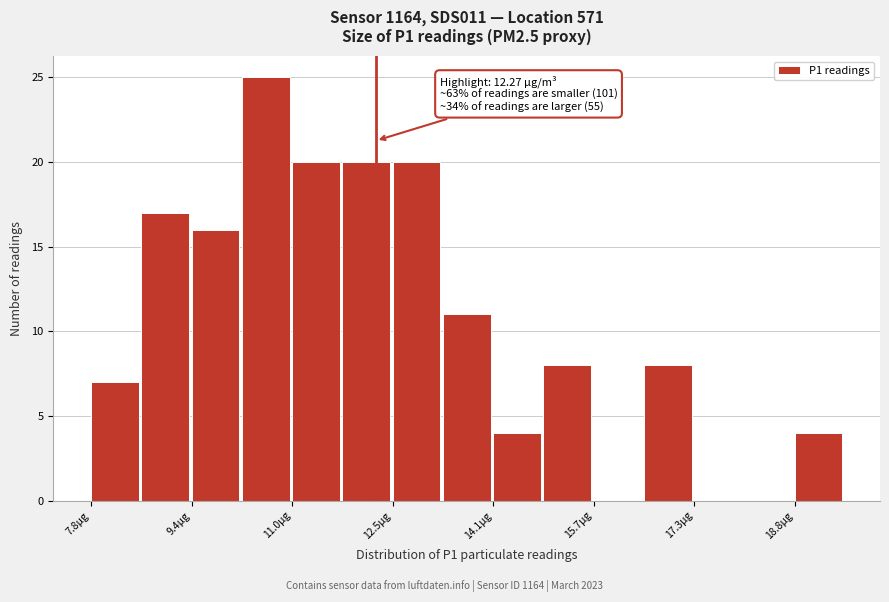

Read against the x-axis, roughly where is the centre of the tallest bar?

10.6